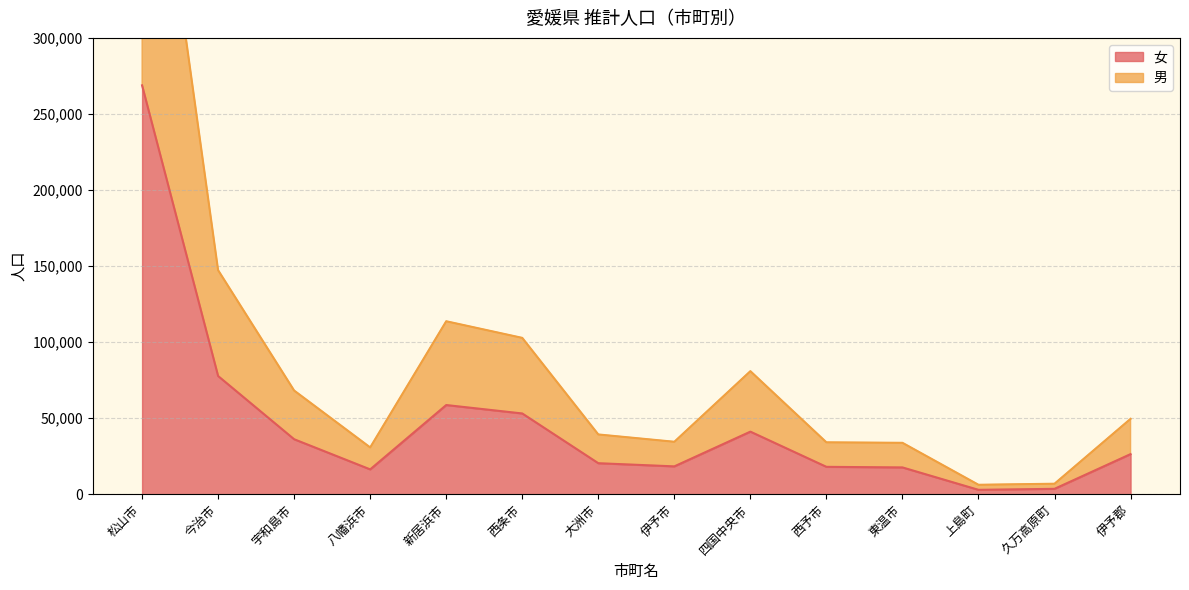

What position from the right is 西予市?

5